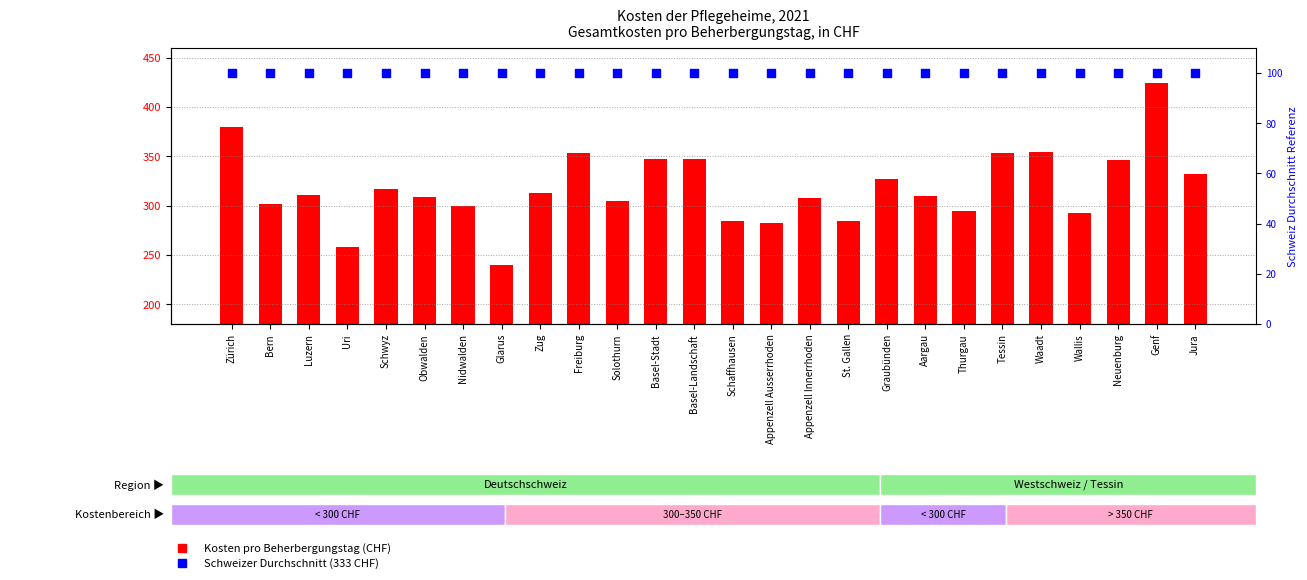

Which series has the widest spread of Y values?

Gesamtkosten pro Beherbergungstag (CHF)